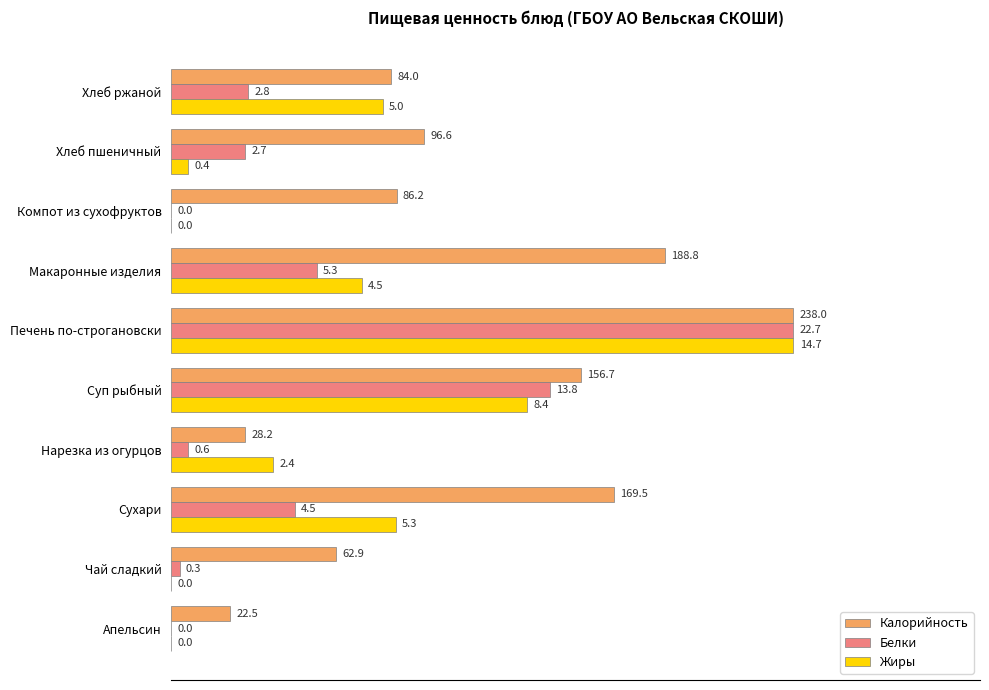

How many distinct data groups are displayed?

3